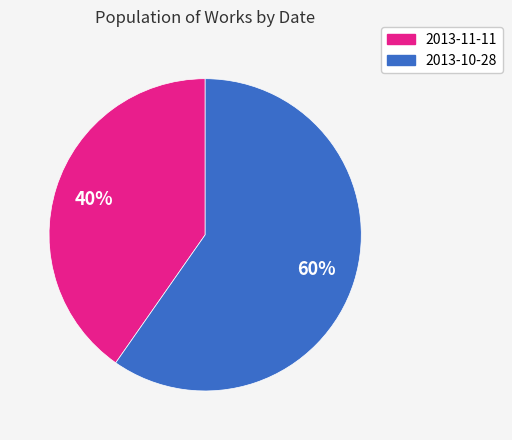

To the nearest percent, what is the combined percentage of 2013-11-11 and 2013-10-28?

100%